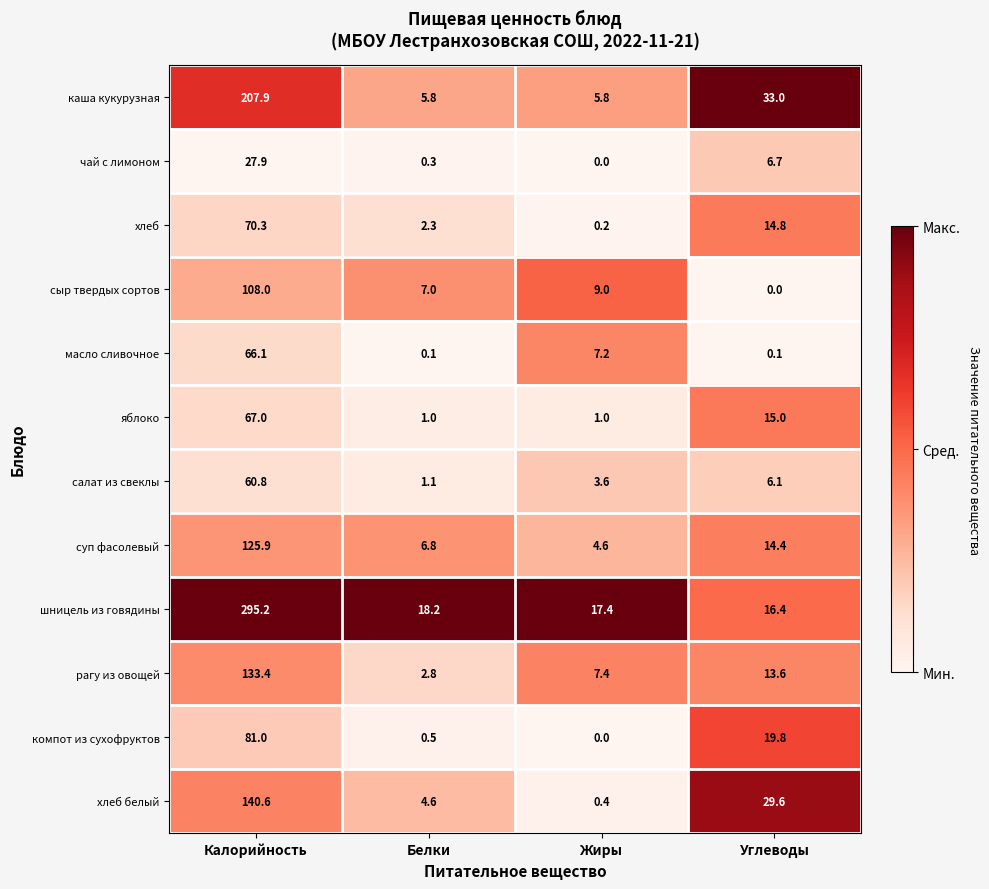

What is the difference between the шницель из говядины values at Жиры and Углеводы?

1.0